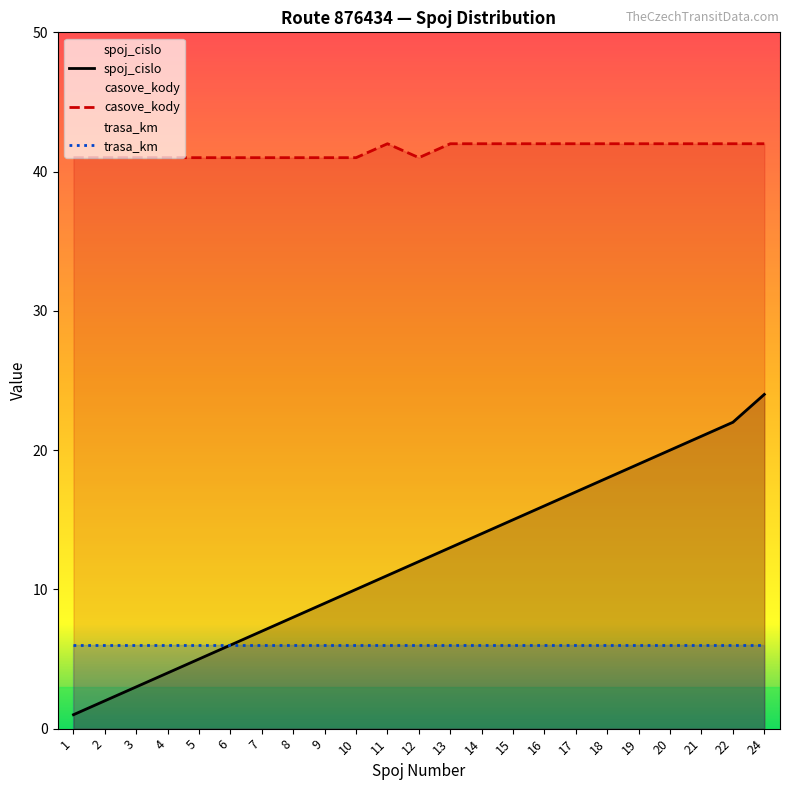

What is the sum of all spoj_cislo values?

277